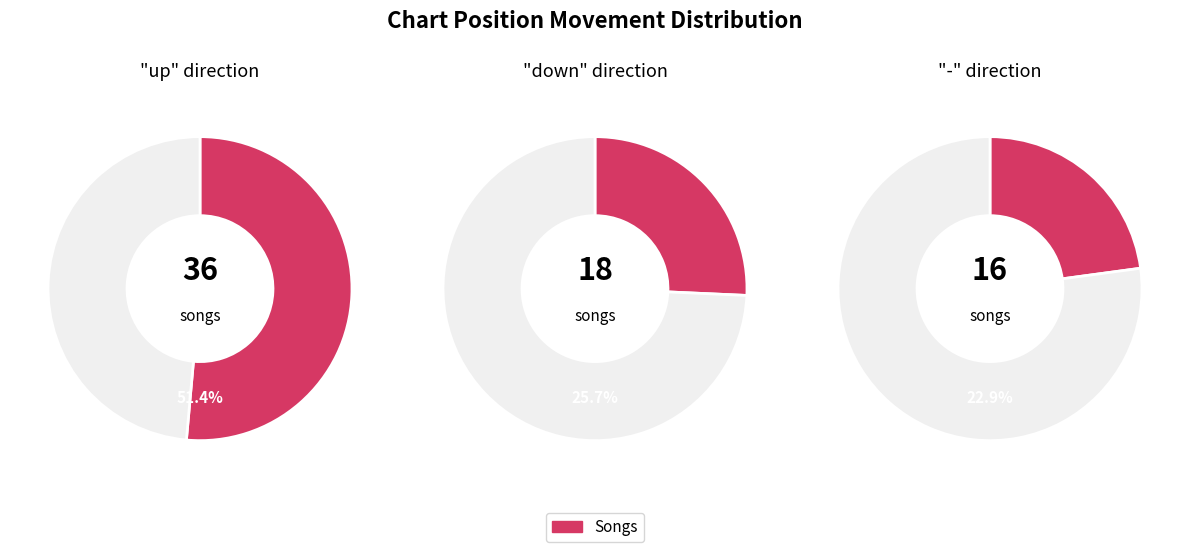

Is it true that down is 26% of the pie?

True